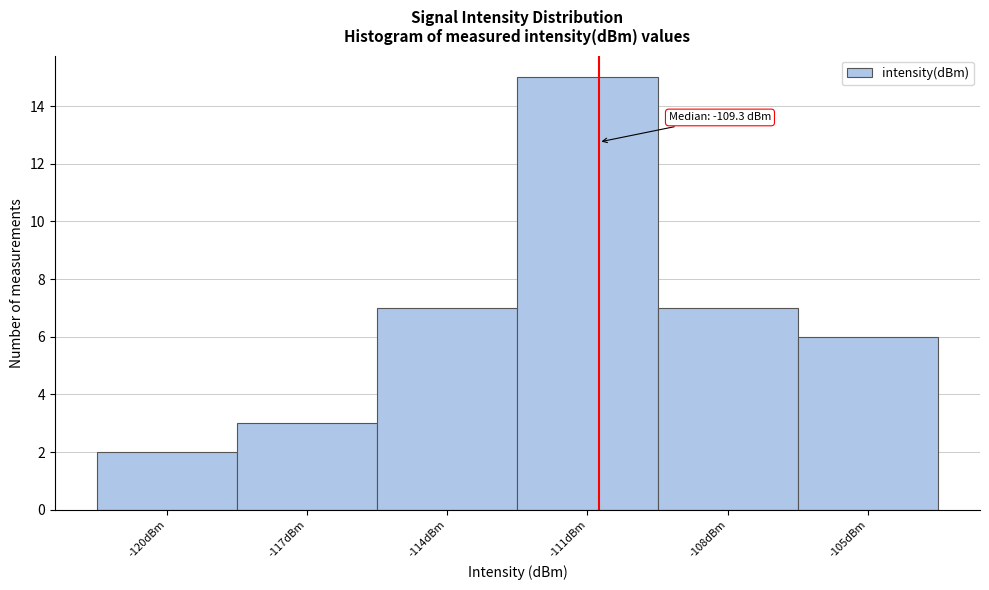

Reading left to right, extract all data points from this chart.

-120dBm=2	-117dBm=3	-114dBm=7	-111dBm=15	-108dBm=7	-105dBm=6